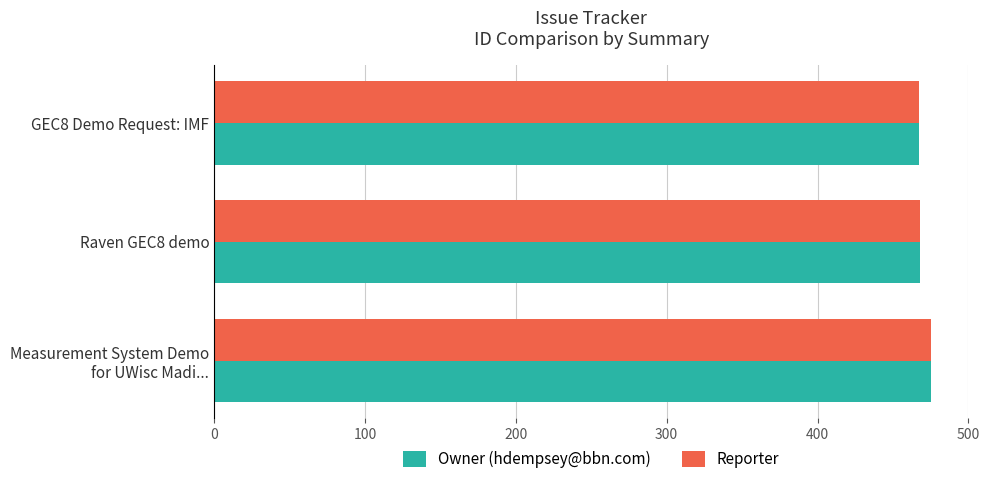

At which category is the sum across all series the highest?

Measurement System Demo
for UWisc Madi...